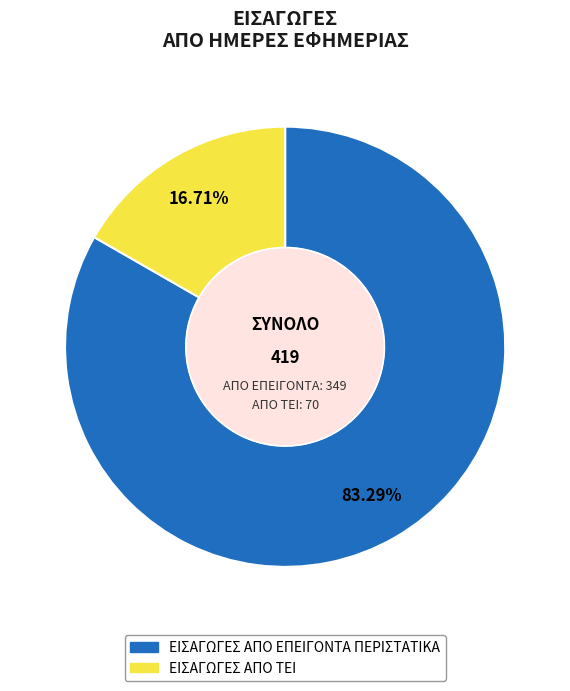

What percentage do ΕΙΣΑΓΩΓΕΣ ΑΠΟ ΤΕΙ and ΕΙΣΑΓΩΓΕΣ ΑΠΟ ΕΠΕΙΓΟΝΤΑ ΠΕΡΙΣΤΑΤΙΚΑ together represent?

100.0%